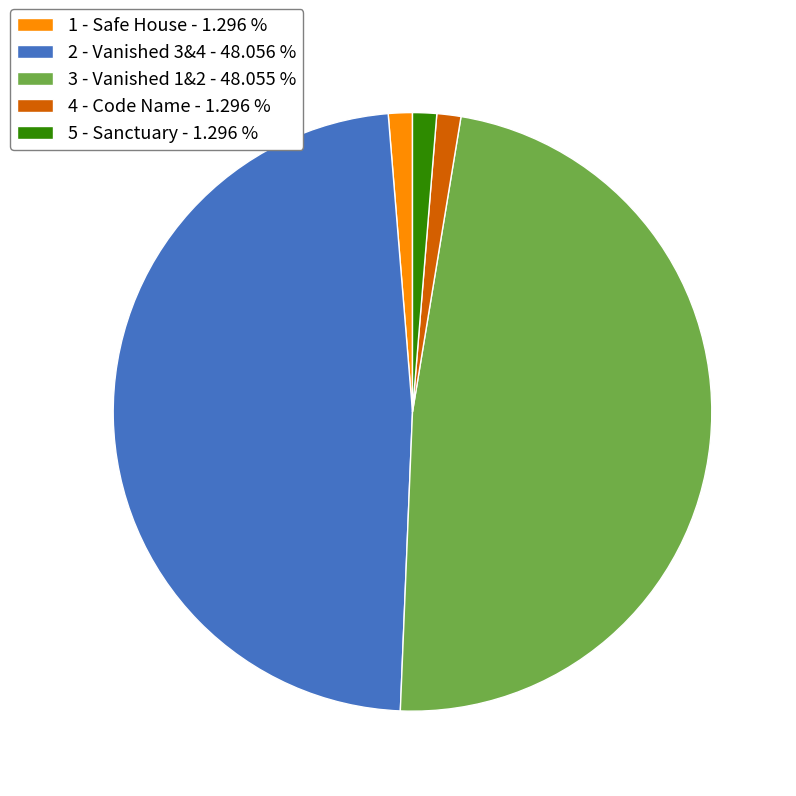

Is there a majority slice in this chart?

No